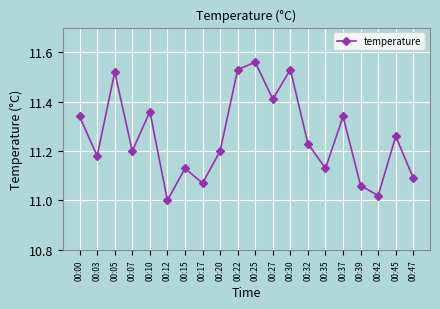

Is it true that the value at 00:20 is 11.2?

True